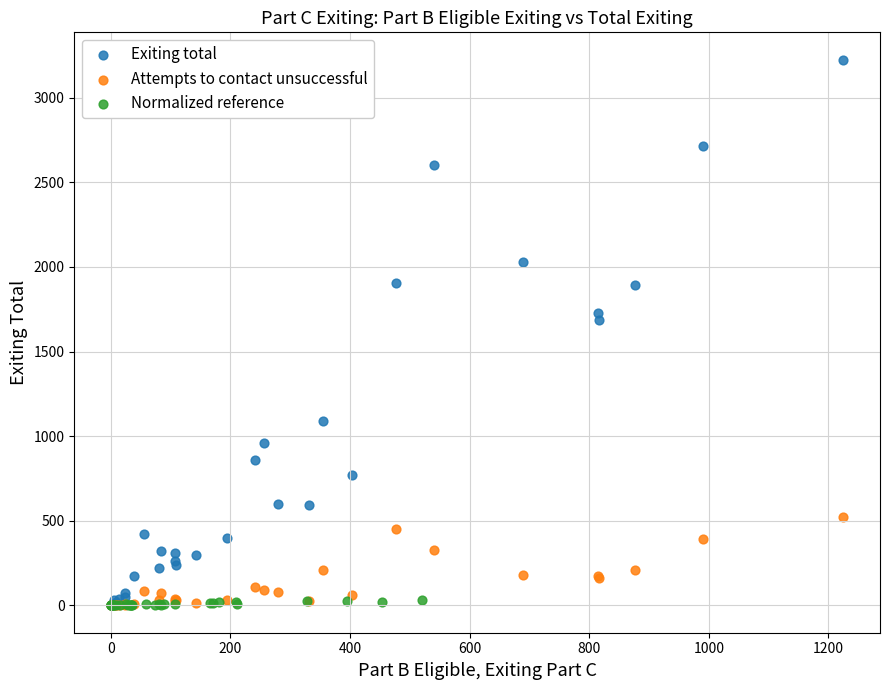

Which series has the widest spread of Y values?

Exiting total